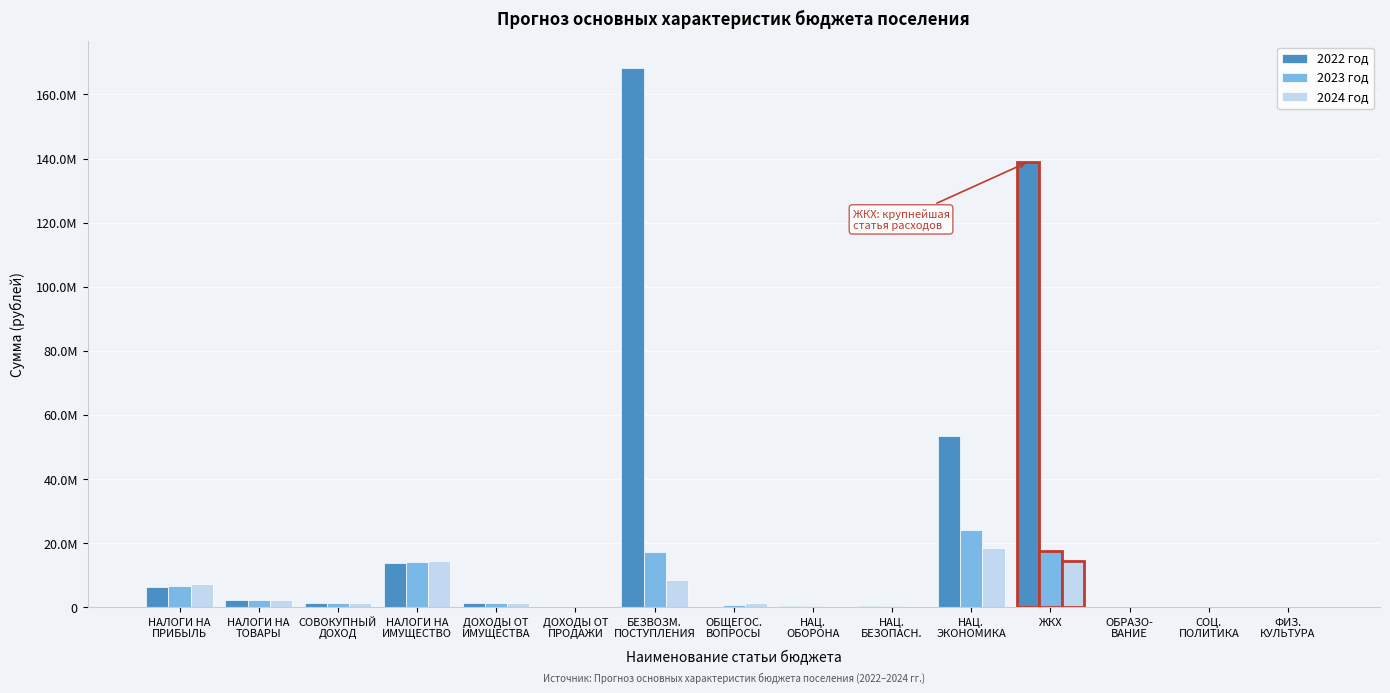

What are all the series names shown in the legend?

2022 год, 2023 год, 2024 год